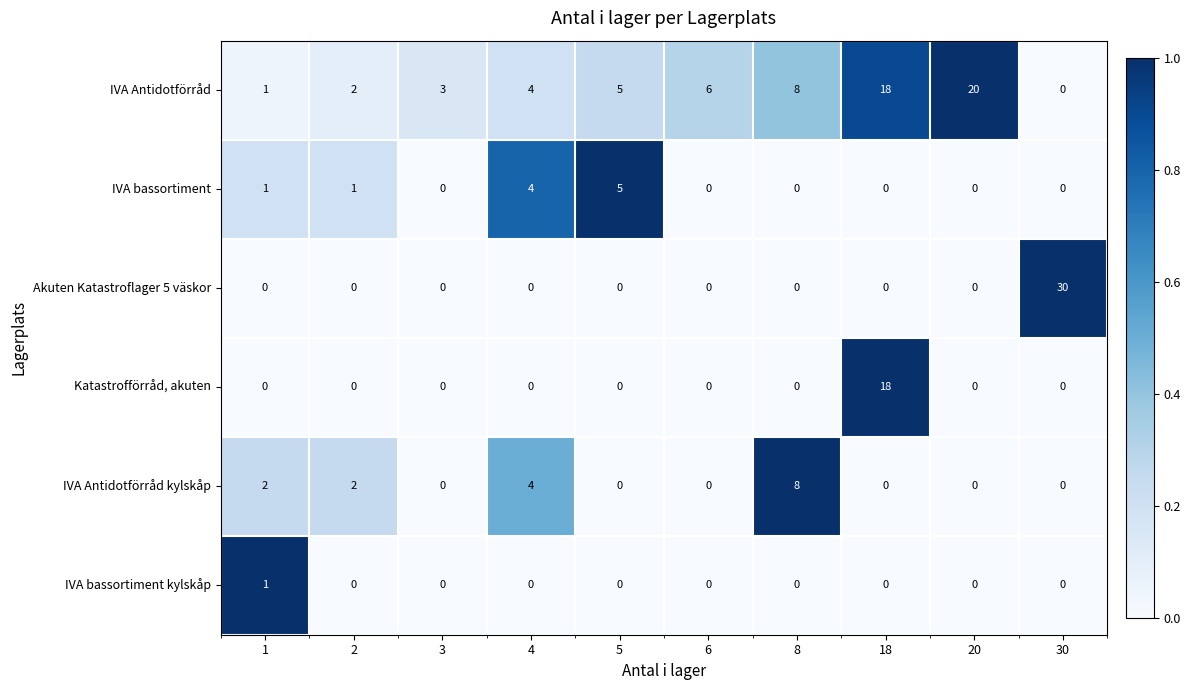

Which series has the widest spread of values?

Akuten Katastroflager 5 väskor